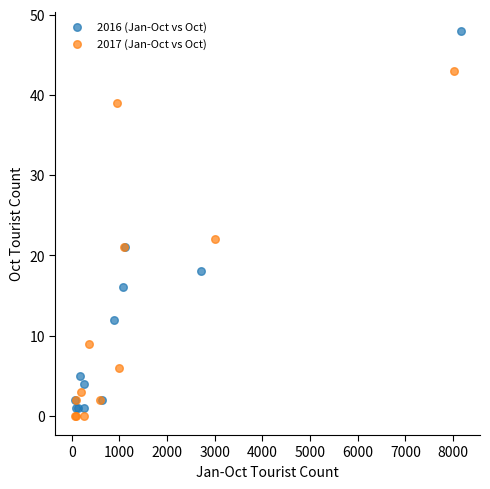

Which series has the widest spread of Y values?

2016 (Jan-Oct vs Oct)